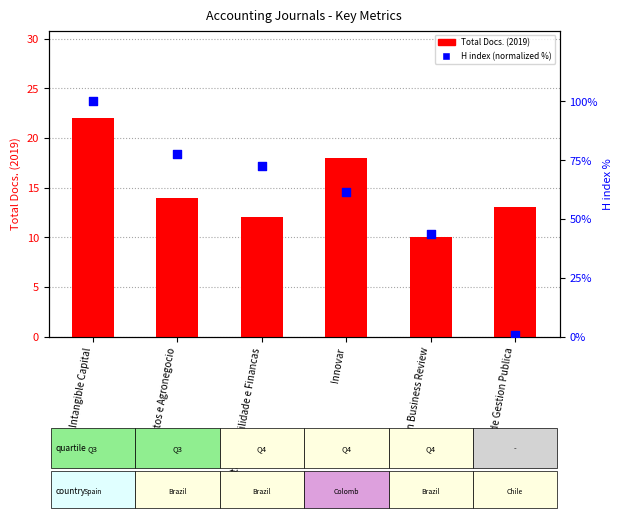

Which series has the largest Y range (max minus min)?

H index (normalized %)